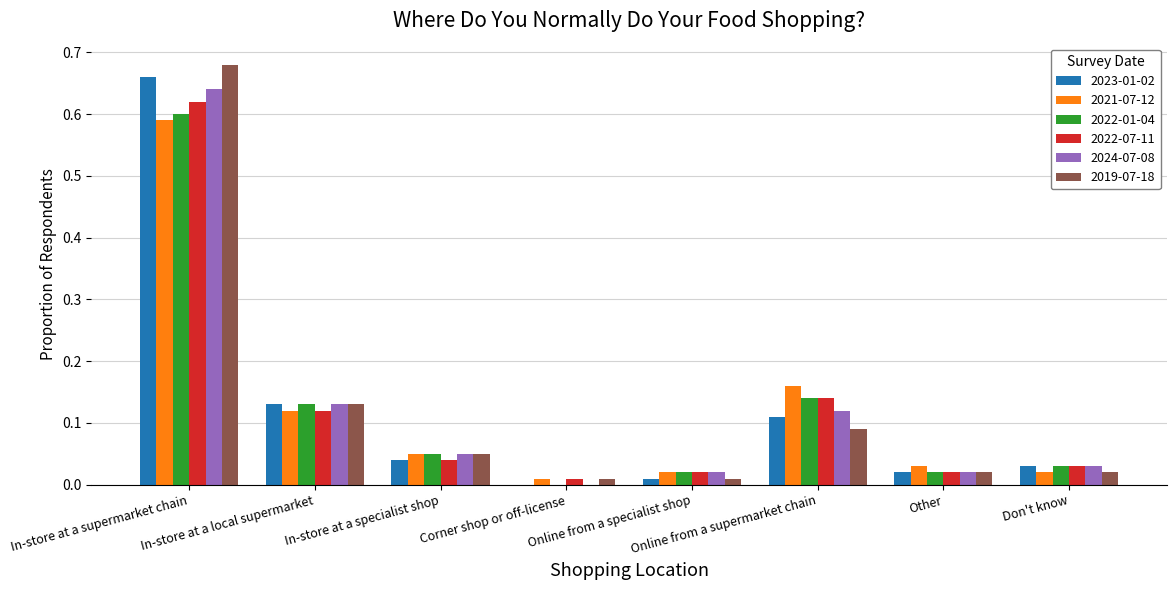

At which category does the chart reach its peak across all series?

In-store at a supermarket chain